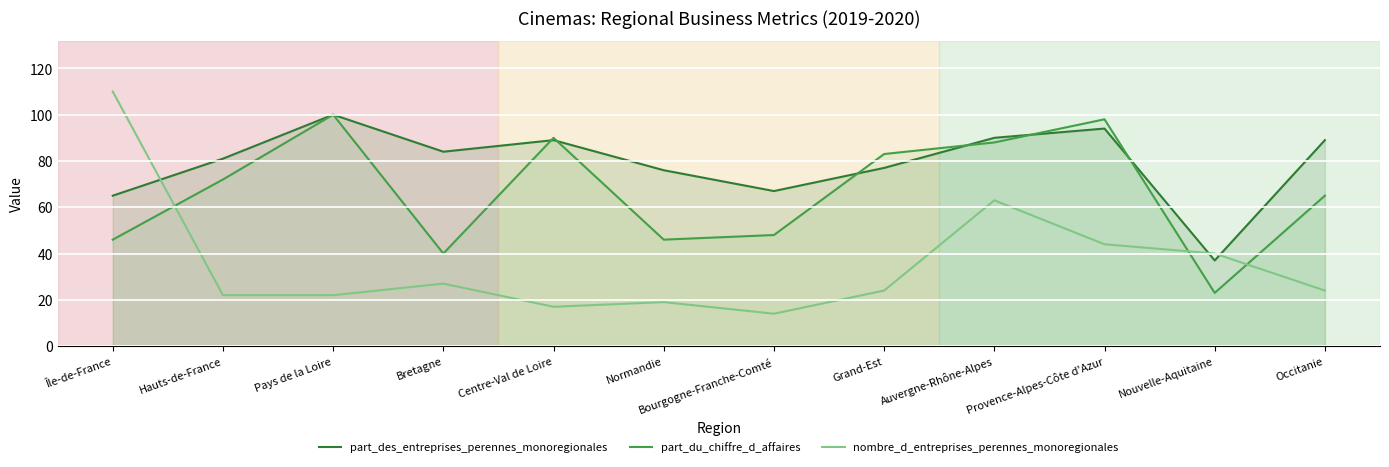

True or false: part_des_entreprises_perennes_monoregionales has more than 1 interior local peaks.

True